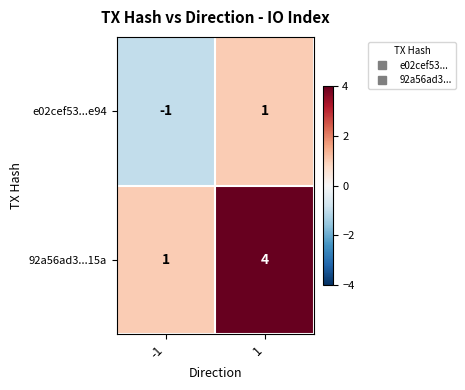

Rank the categories by e02cef53...e94 value from lowest to highest.

-1, 1